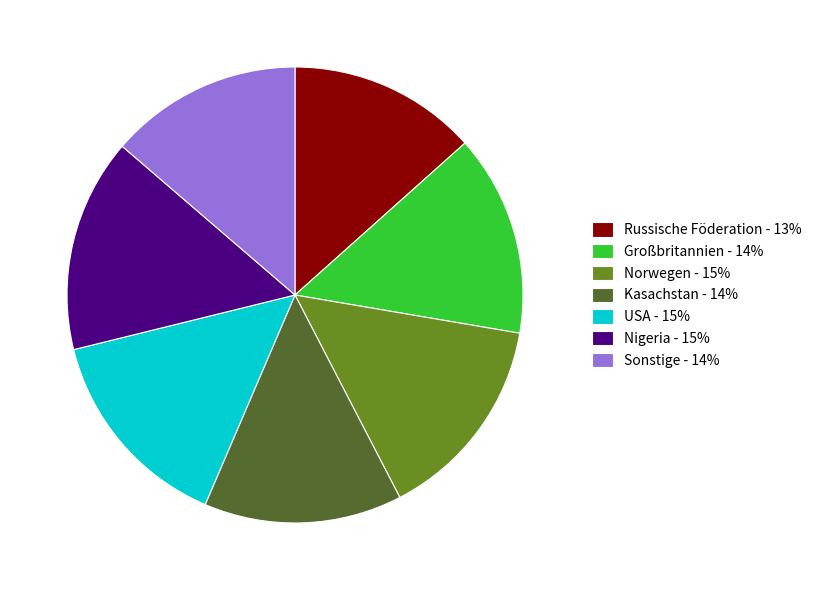

Is Sonstige the majority of the pie?

No